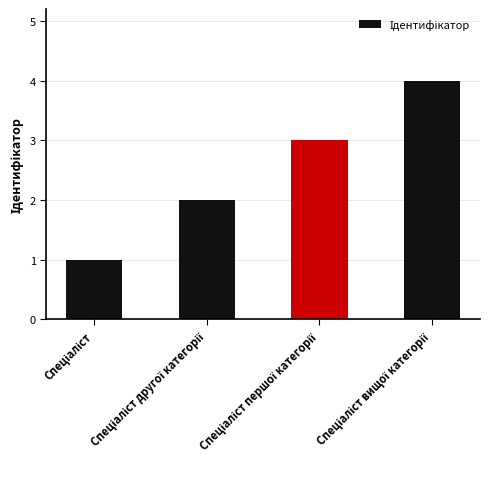

What is the sum of all values?

10